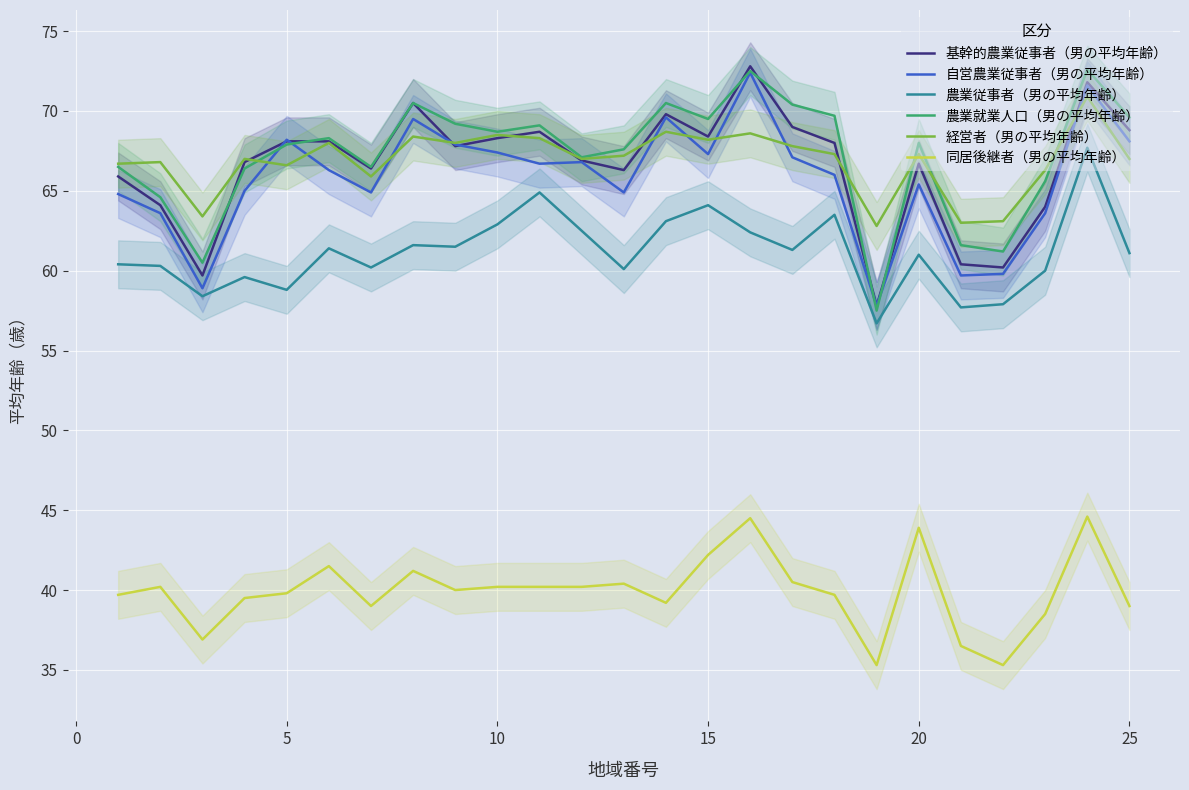

Reading left to right, what are all the values shown in this chart?

基幹的農業従事者（男の平均年齢）: 65.9	64.1	59.7	66.8	68.1	68.1	66.4	70.5	67.8	68.3	68.7	66.9	66.3	69.8	68.4	72.8	69.0	68.0	57.8	66.7	60.4	60.2	64.0	71.8	68.8
自営農業従事者（男の平均年齢）: 64.8	63.6	58.9	65.0	68.2	66.3	64.9	69.5	67.9	67.4	66.7	66.8	64.9	69.6	67.3	72.4	67.1	66.0	57.8	65.4	59.7	59.8	63.6	71.6	68.1
農業従事者（男の平均年齢）: 60.4	60.3	58.4	59.6	58.8	61.4	60.2	61.6	61.5	62.9	64.9	62.5	60.1	63.1	64.1	62.4	61.3	63.5	56.7	61.0	57.7	57.9	60.0	67.7	61.1
農業就業人口（男の平均年齢）: 66.5	64.6	60.5	66.4	67.9	68.3	66.5	70.5	69.2	68.7	69.1	67.1	67.6	70.5	69.5	72.5	70.4	69.7	57.5	68.0	61.6	61.2	65.6	72.6	69.6
経営者（男の平均年齢）: 66.7	66.8	63.4	67.0	66.6	68.0	65.9	68.4	68.0	68.5	68.3	67.0	67.2	68.7	68.2	68.6	67.8	67.3	62.8	67.3	63.0	63.1	66.3	70.9	67.0
同居後継者（男の平均年齢）: 39.7	40.2	36.9	39.5	39.8	41.5	39.0	41.2	40.0	40.2	40.2	40.2	40.4	39.2	42.2	44.5	40.5	39.7	35.3	43.9	36.5	35.3	38.5	44.6	39.0